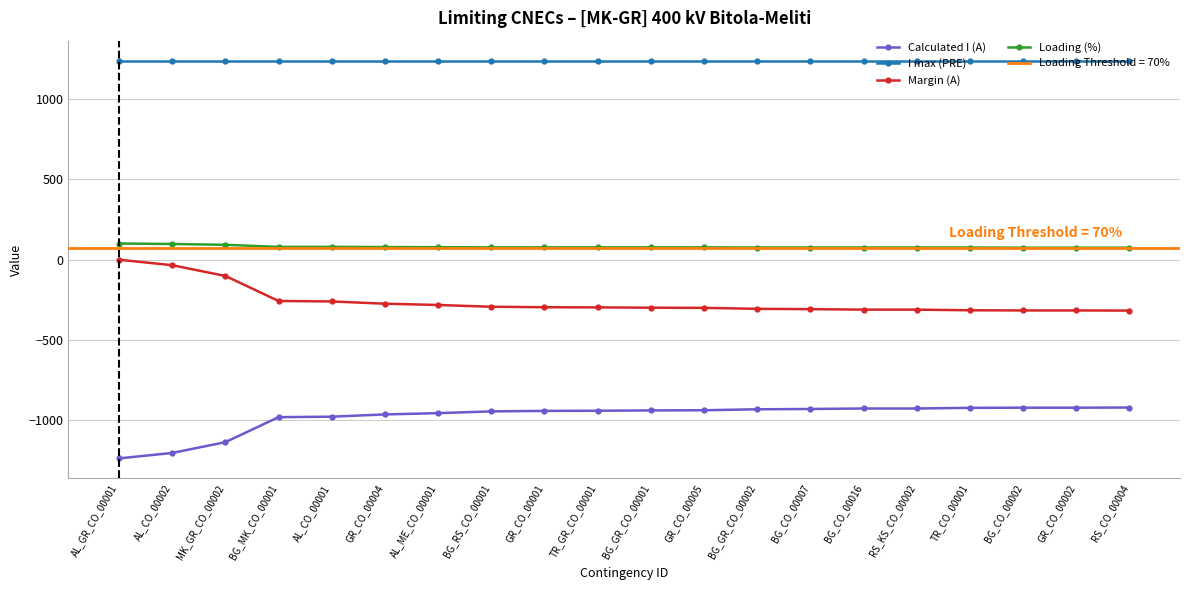

What is the total value across all series at BG_CO_00002?

74